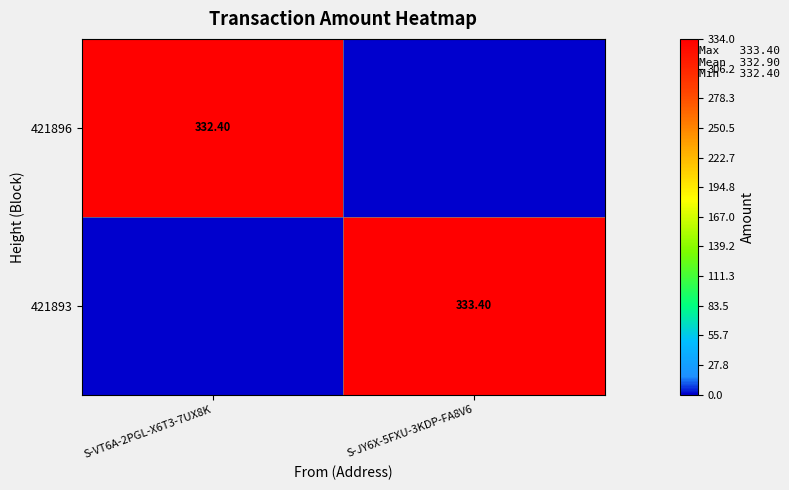

At which label does 421896 first exceed 332?

S-VT6A-2PGL-X6T3-7UX8K